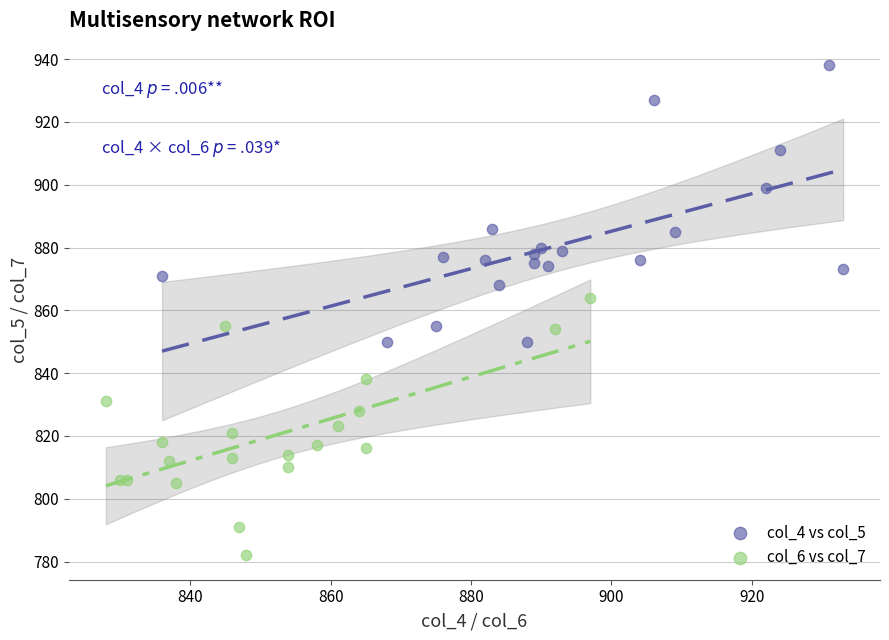

Which series contains the lowest Y value?

col_6 vs col_7